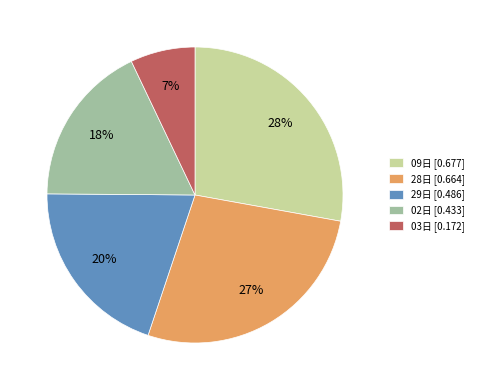

Combined, do 28日 [0.664] and 09日 [0.677] account for over 50%?

Yes